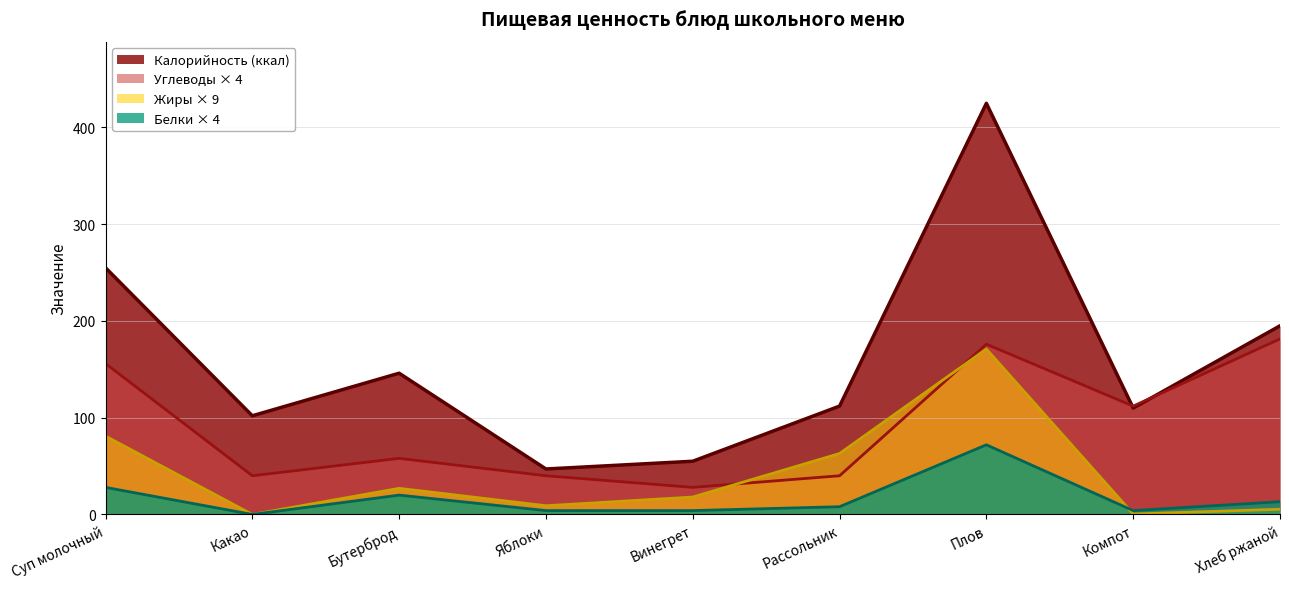

Where is the first local maximum for Жиры?

Бутерброд